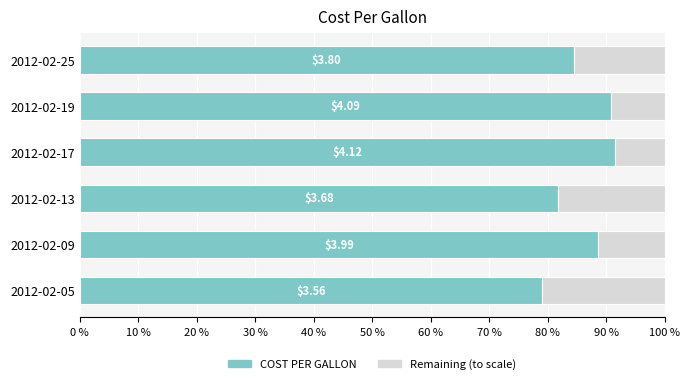

What are all the series names shown in the legend?

COST PER GALLON, Remaining (to scale)